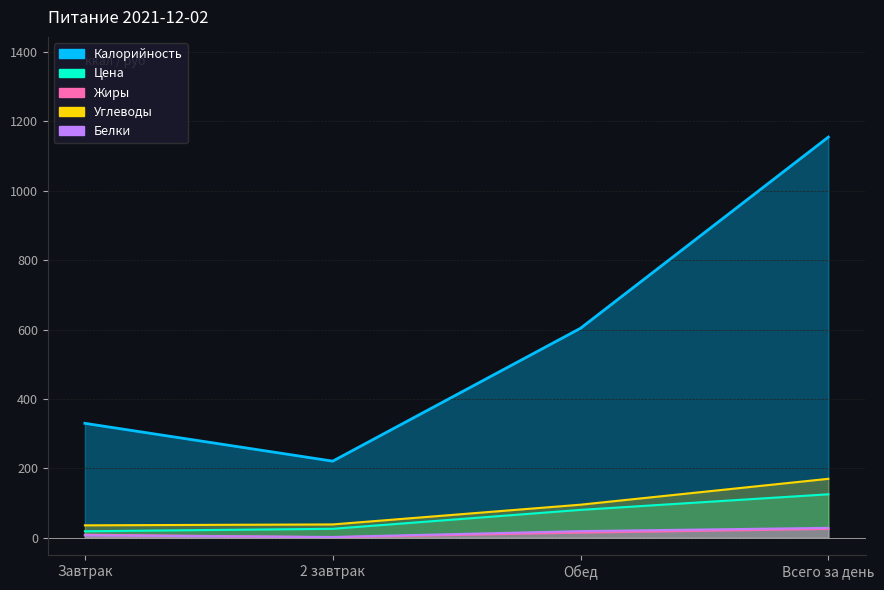

What is the label of the 2nd point from the left?

2 завтрак